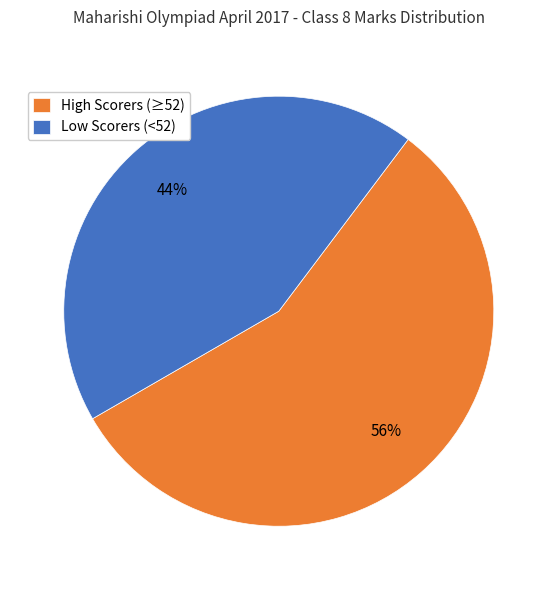

To the nearest percent, what is the combined percentage of High Scorers (≥52) and Low Scorers (<52)?

100%